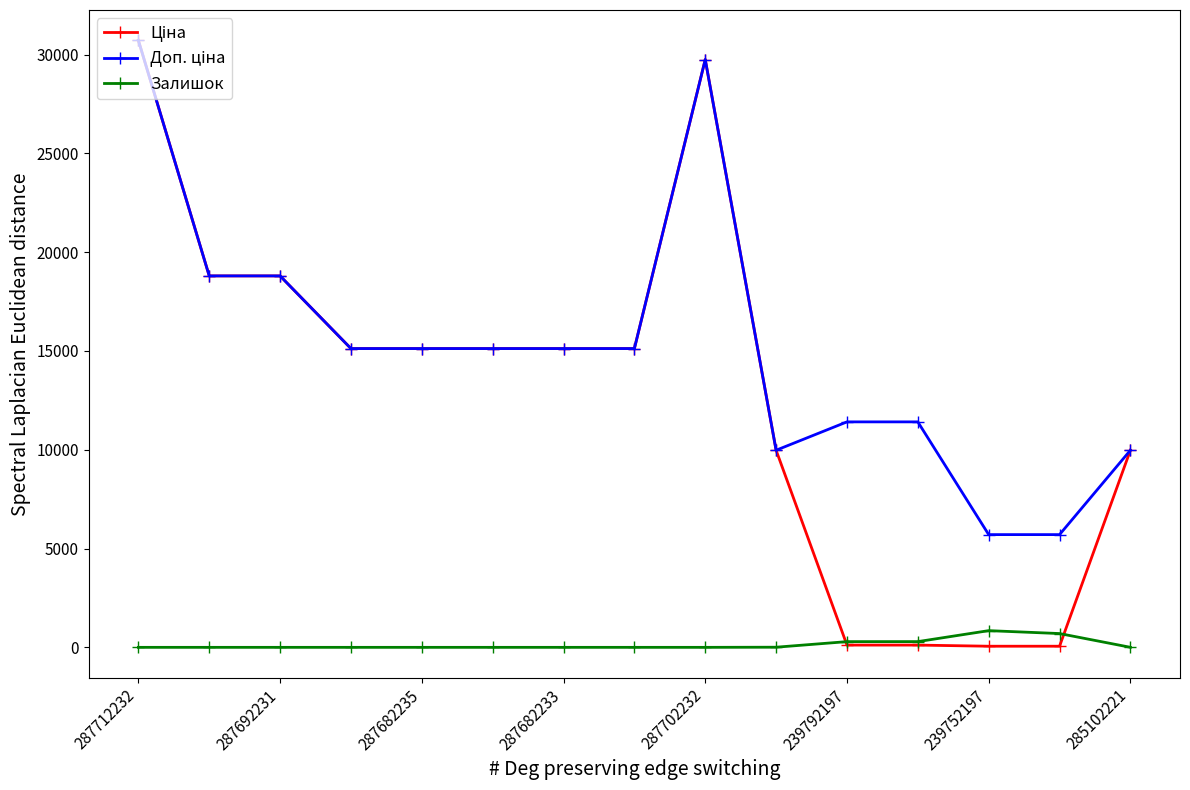

At how many categories does at least one series exceed 8481?

13